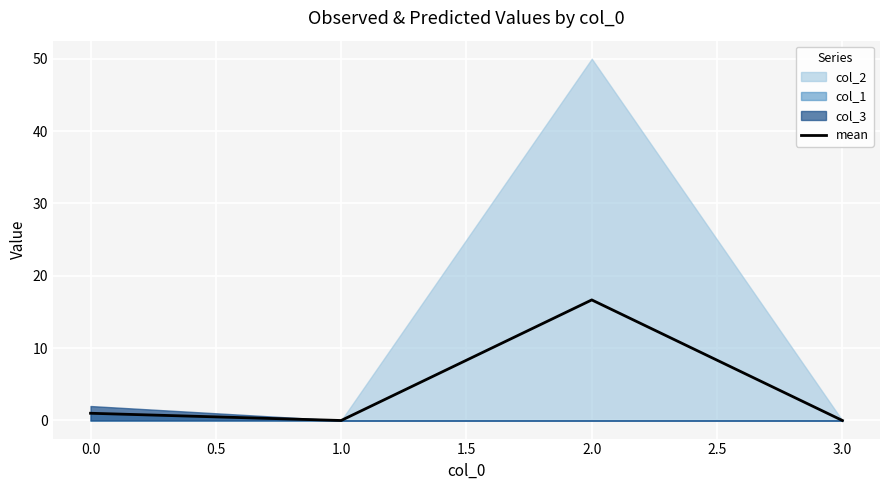

At which category does mean reach its first local valley?

1.0